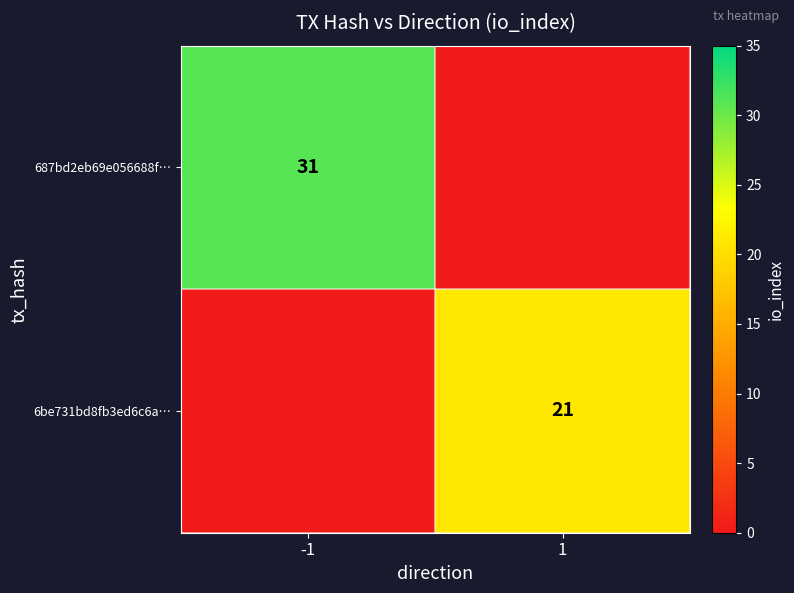

True or false: 687bd2eb69e056688f… has a value of 52 at -1.

False